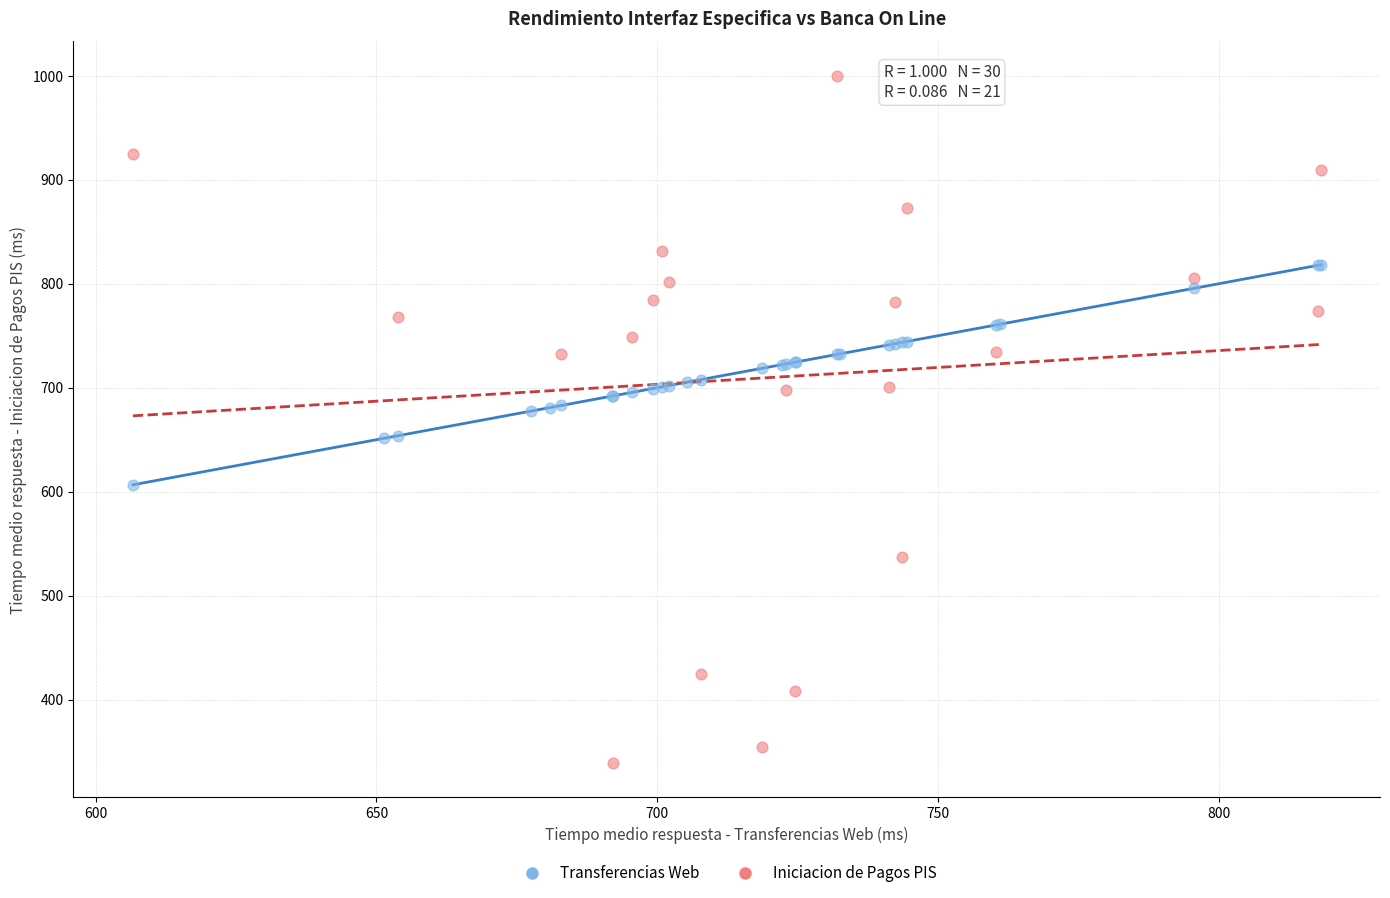

Which series has the largest Y range (max minus min)?

Iniciacion de Pagos PIS